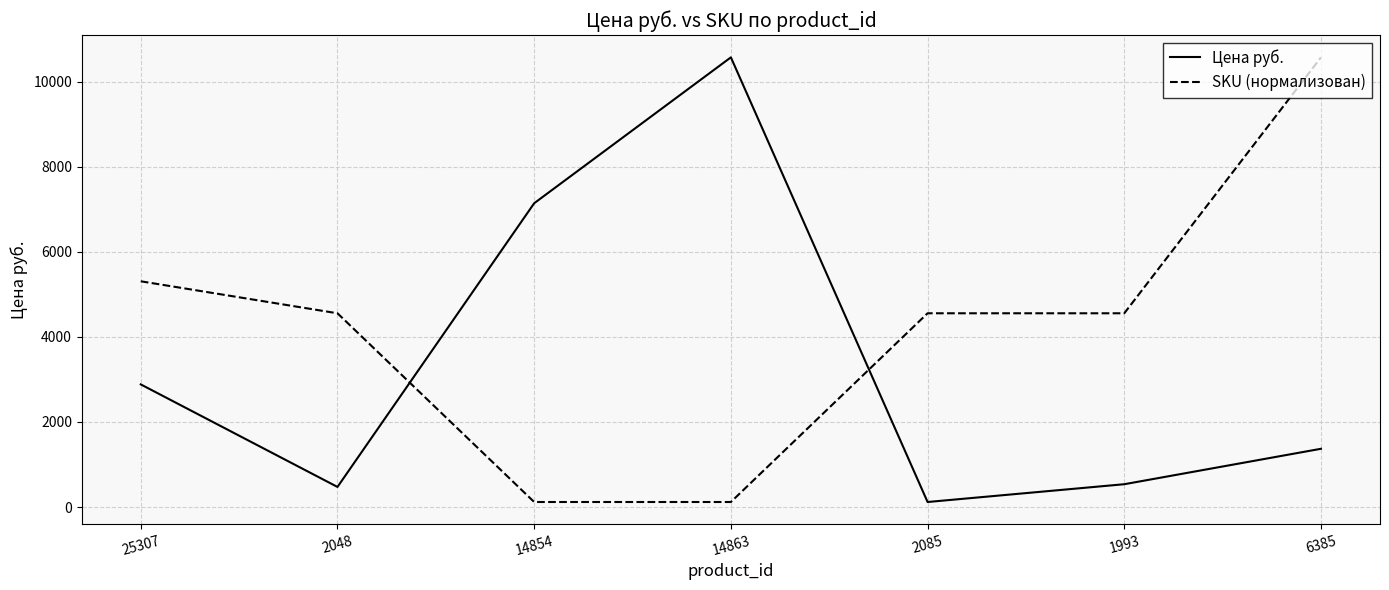

What is the spread (max minus min) of values at 14854?

7022.0